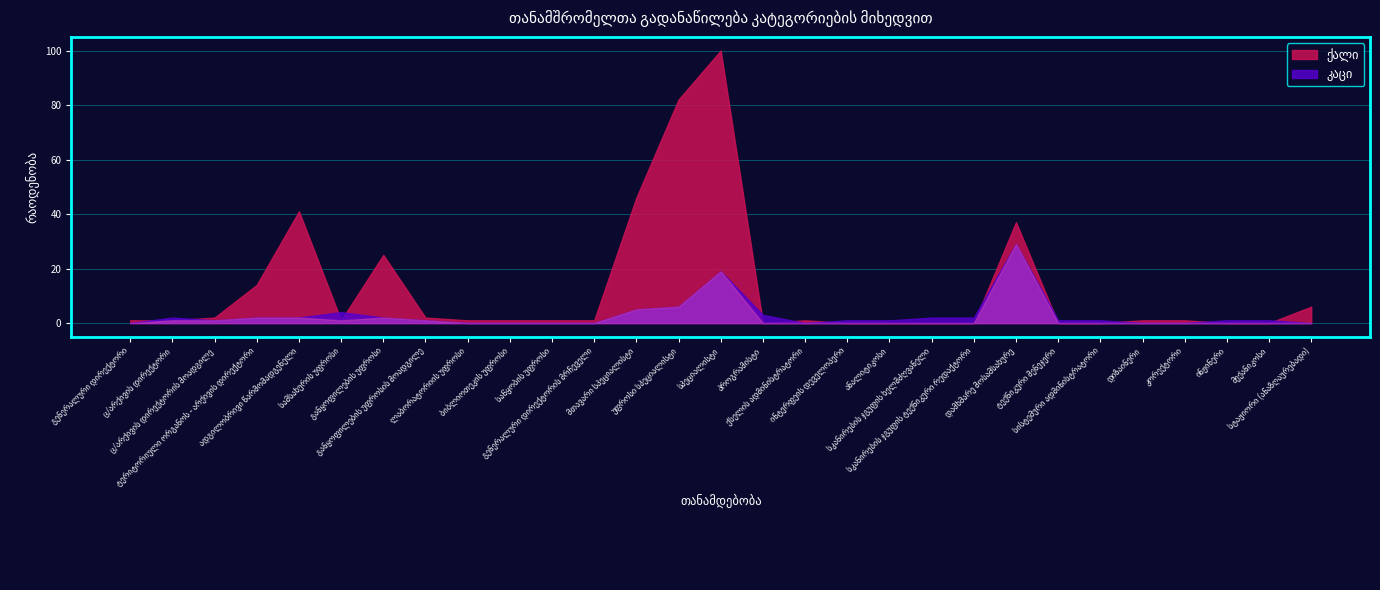

At how many categories does at least one series exceed 15?

6